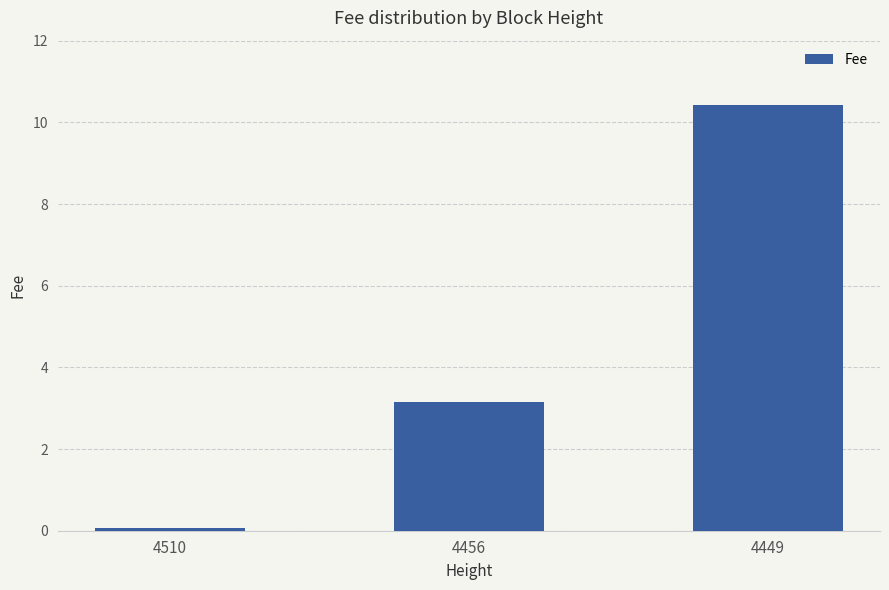

What value does the data have at 4449?

10.4